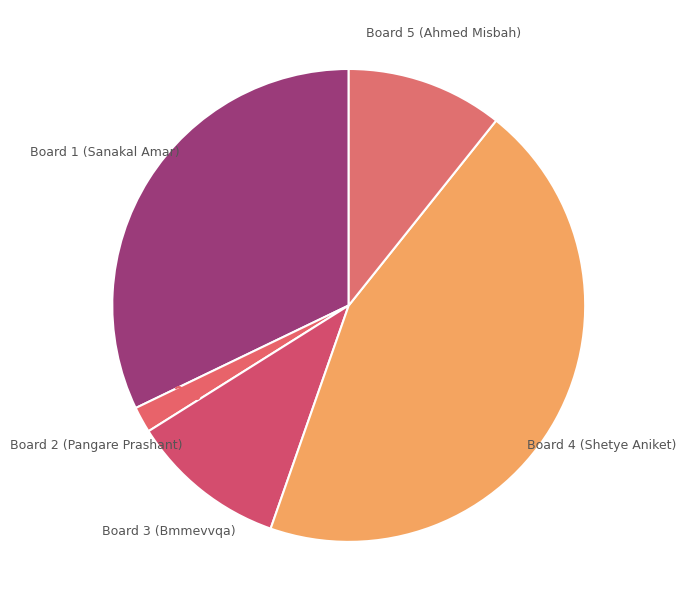

Does any single category account for the majority?

No